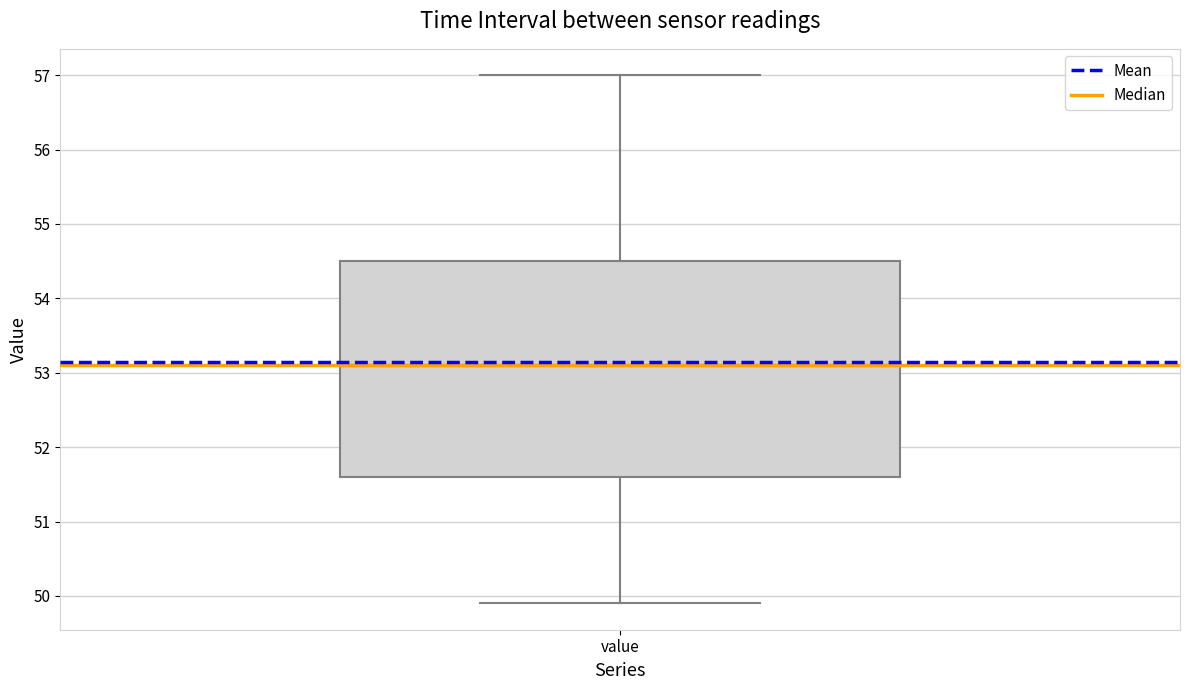

Read this box plot against the y-axis: the position of the median line, the range covered by the box, and the ends of both whiskers. The values are not printed on the chart, so give them approximately, as read against the axis.

median 53.1, box 51.6 to 54.5, whiskers 49.9 to 57.0